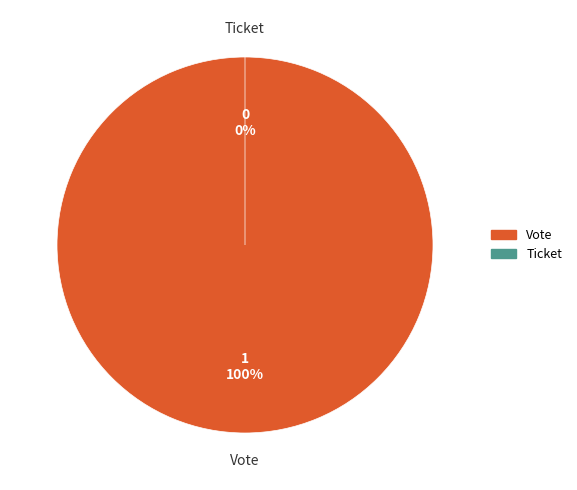

How many slices are in this pie chart?

2